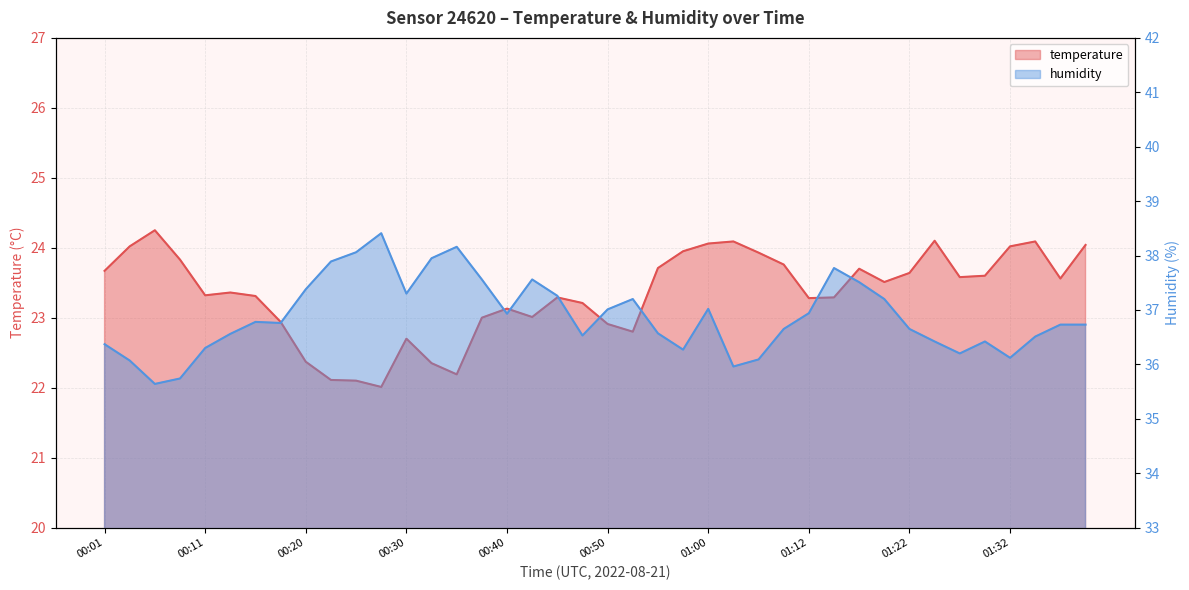

The value of humidity at 00:50 is 37.0. True or false?

True